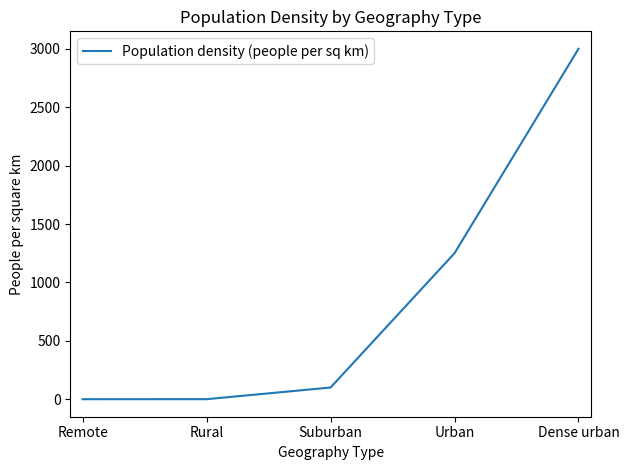

The chart shows a value of 1076.0 at Dense urban. True or false?

False